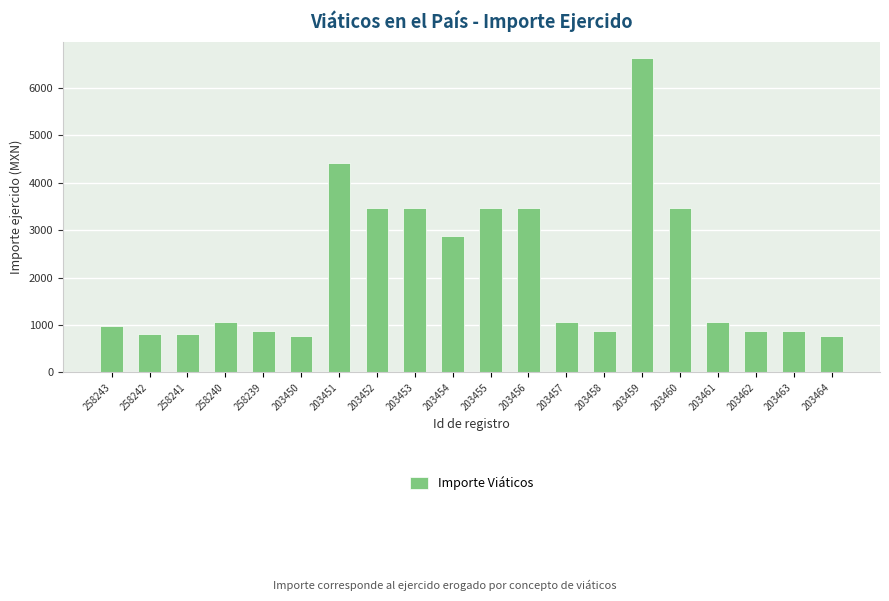

Reading right to left, extract all data points from this chart.

203464=770	203463=866	203462=866	203461=1058	203460=3464	203459=6639	203458=866	203457=1058	203456=3464	203455=3464	203454=2887	203453=3464	203452=3464	203451=4426	203450=770	258239=866	258240=1058	258241=807	258242=807	258243=986